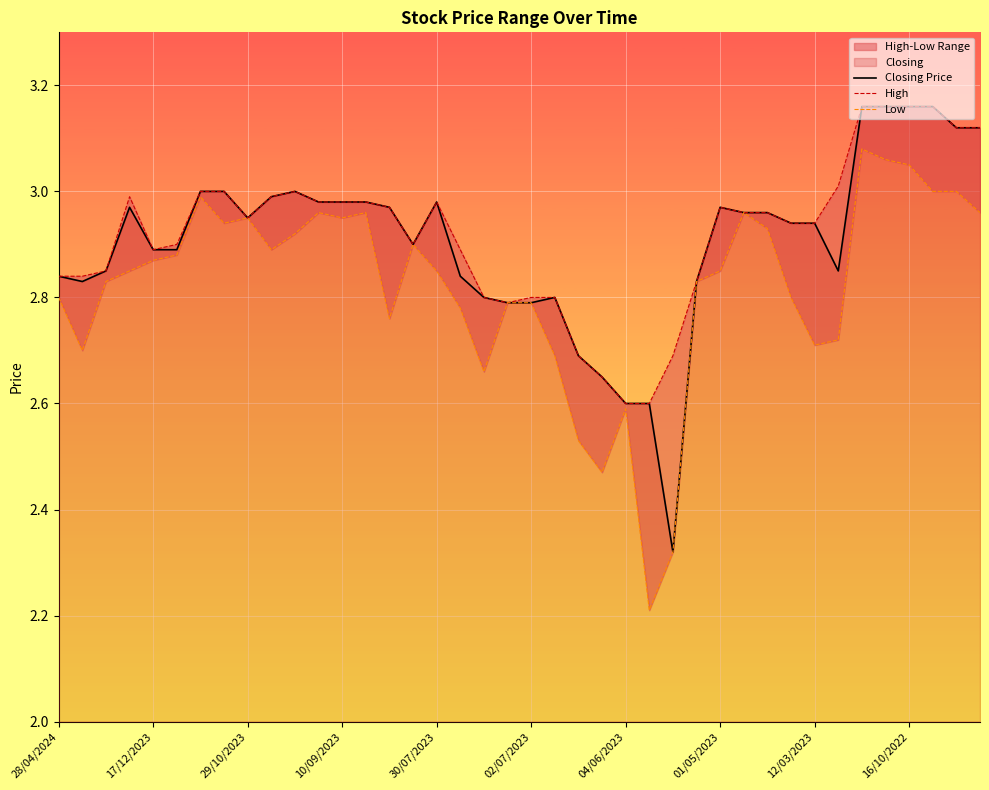

Which category has the highest value across all series?

34